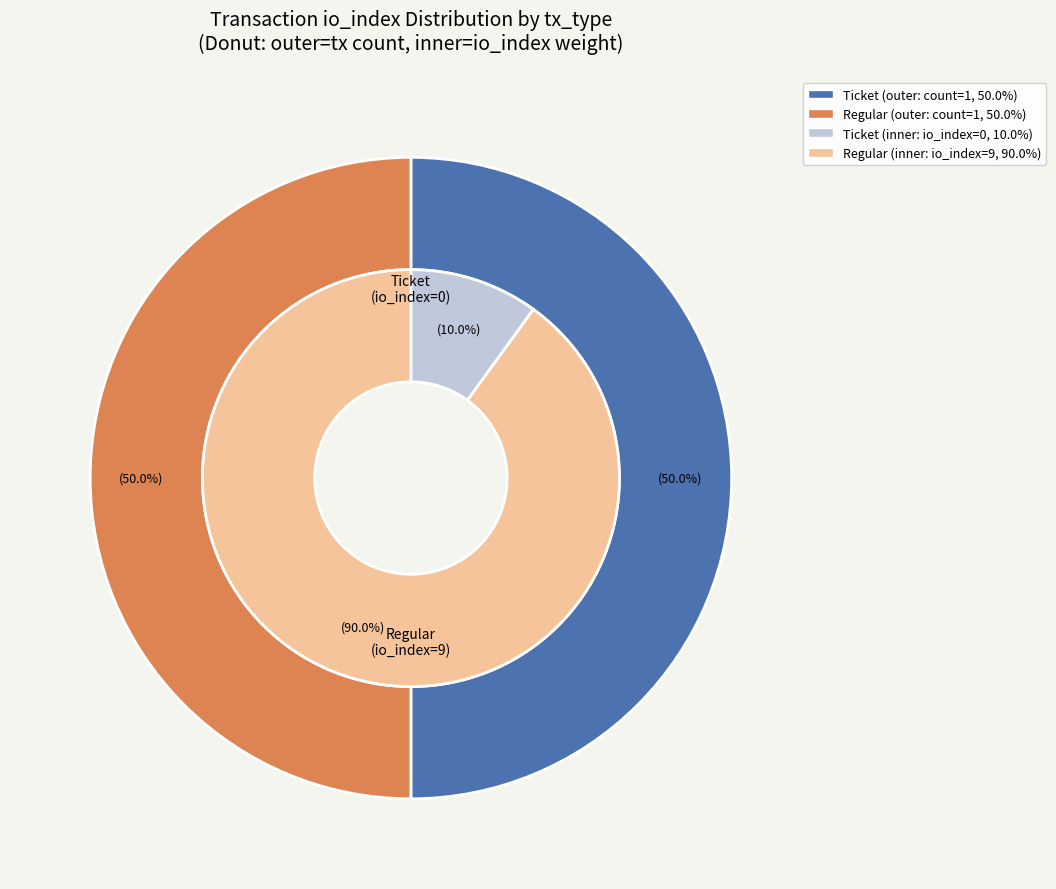

Is there any slice that represents more than half of the pie?

Yes